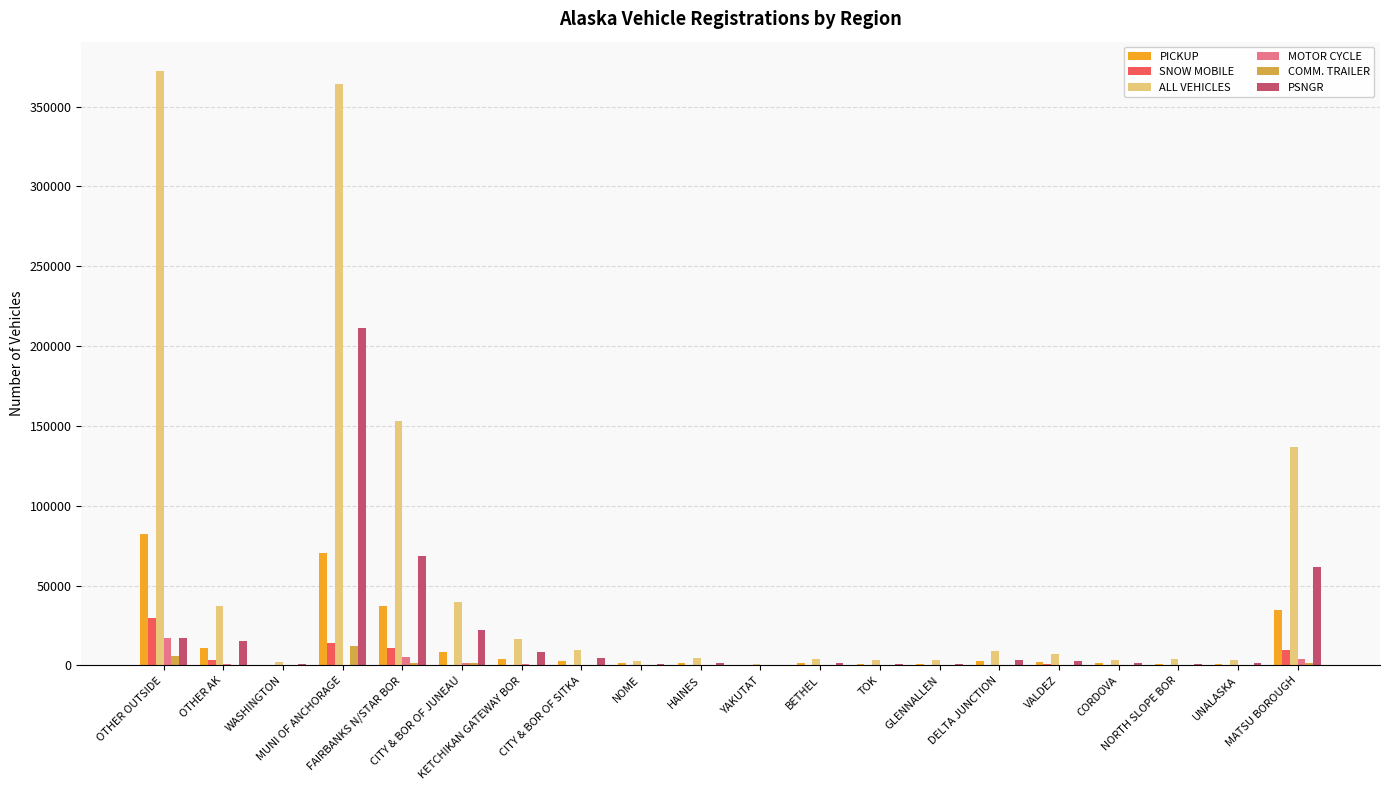

What are all the series names shown in the legend?

PICKUP, SNOW MOBILE, ALL VEHICLES, MOTOR CYCLE, COMM. TRAILER, PSNGR